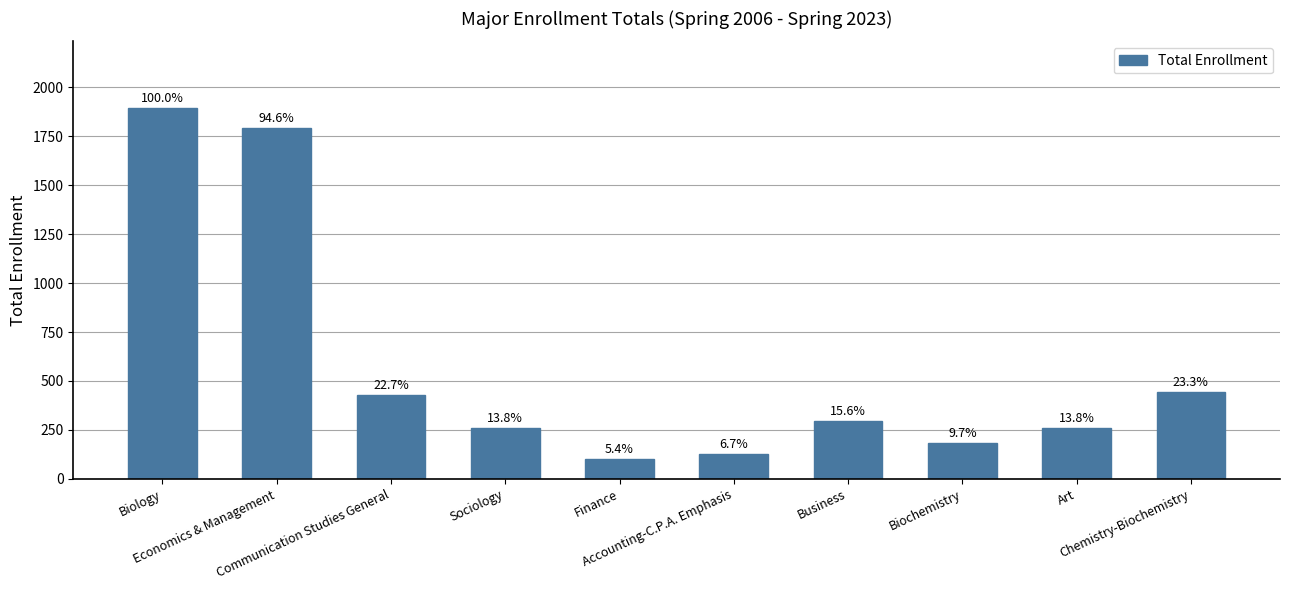

Reading right to left, list all the values displayed in this chart.

442	262	183	296	126	103	261	430	1791	1894